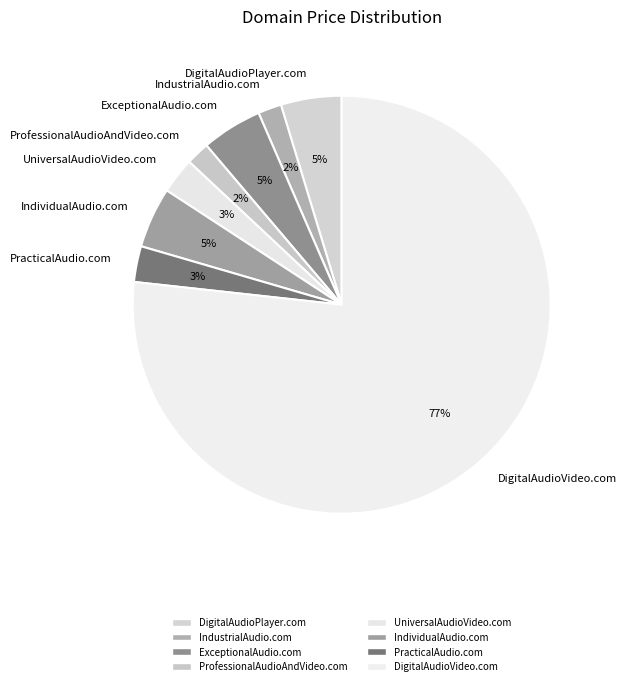

Is it true that DigitalAudioPlayer.com is 18% of the pie?

False